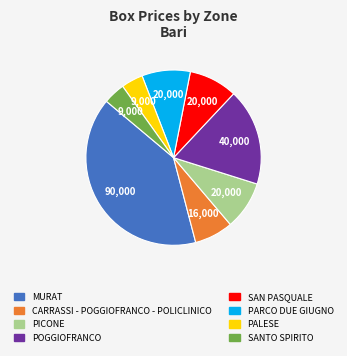

True or false: SAN PASQUALE accounts for 1% of the total.

False